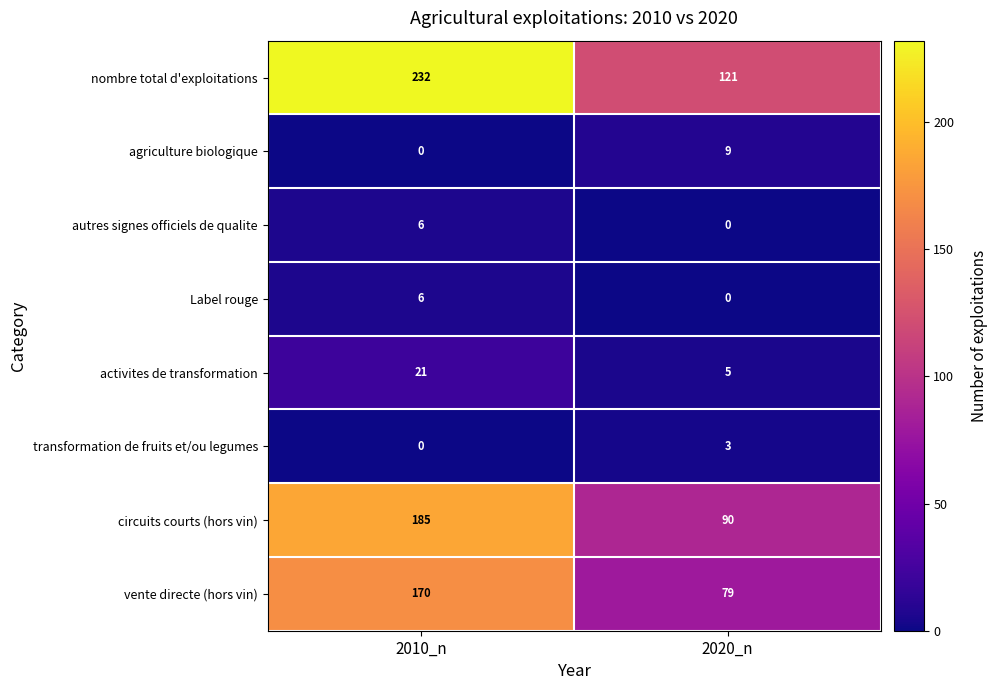

Reading left to right, transcribe all the data shown in this chart.

nombre total d'exploitations: 232	121
agriculture biologique: 0	9
autres signes officiels de qualite: 6	0
Label rouge: 6	0
activites de transformation: 21	5
transformation de fruits et/ou legumes: 0	3
circuits courts (hors vin): 185	90
vente directe (hors vin): 170	79